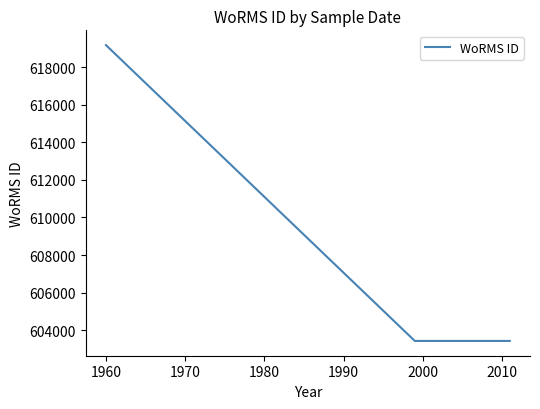

Reading left to right, what are all the values shown in this chart?

619172	603429	603429